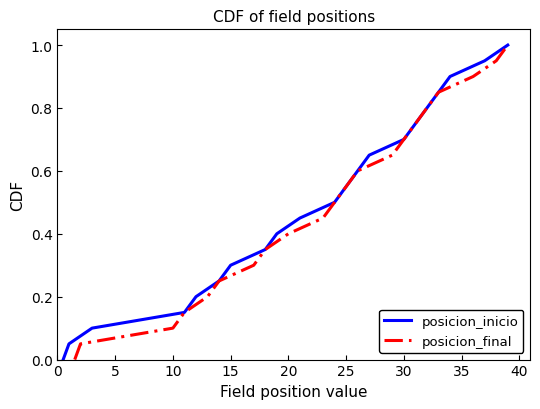

What is the maximum value for posicion_inicio?

1.0